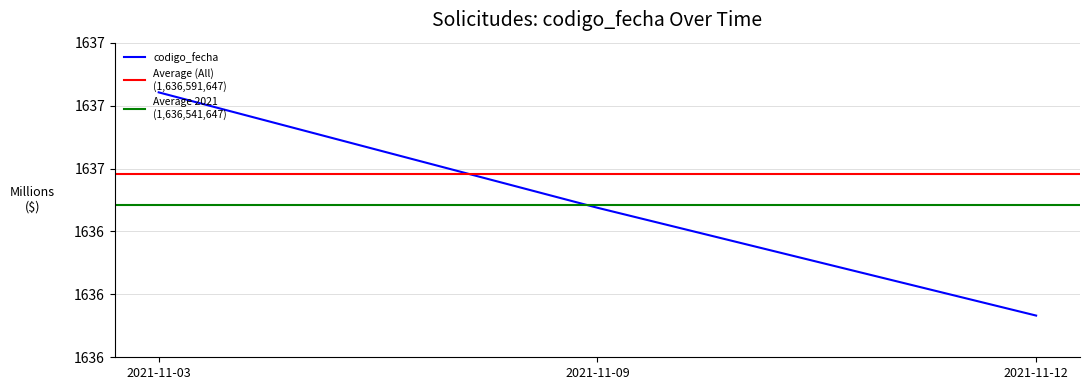

Does the chart display data point markers on the line(s)?

No